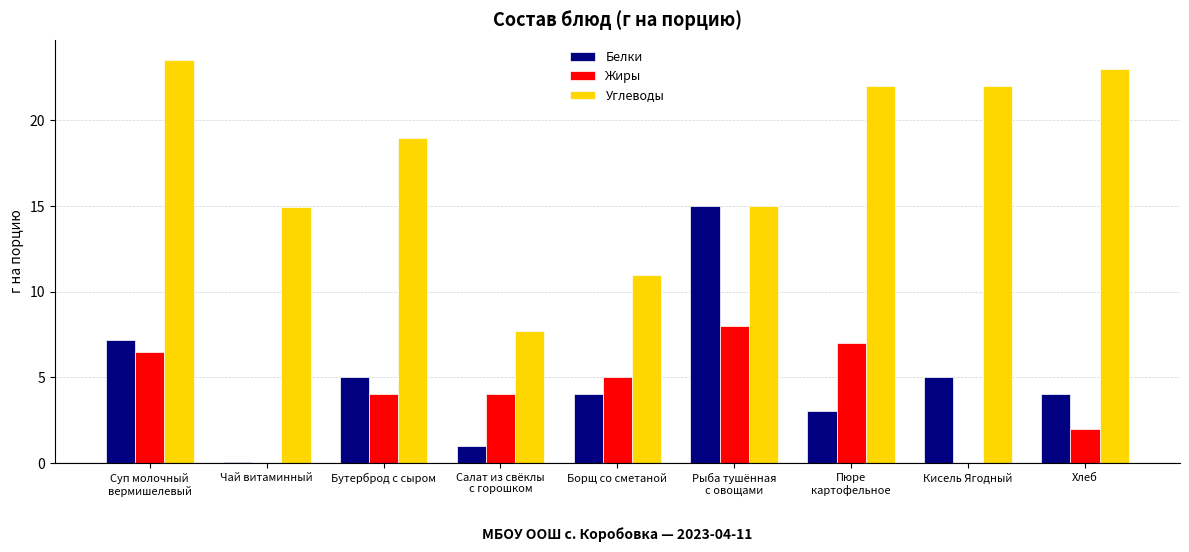

At which label does Жиры first exceed 4?

Суп молочный
вермишелевый